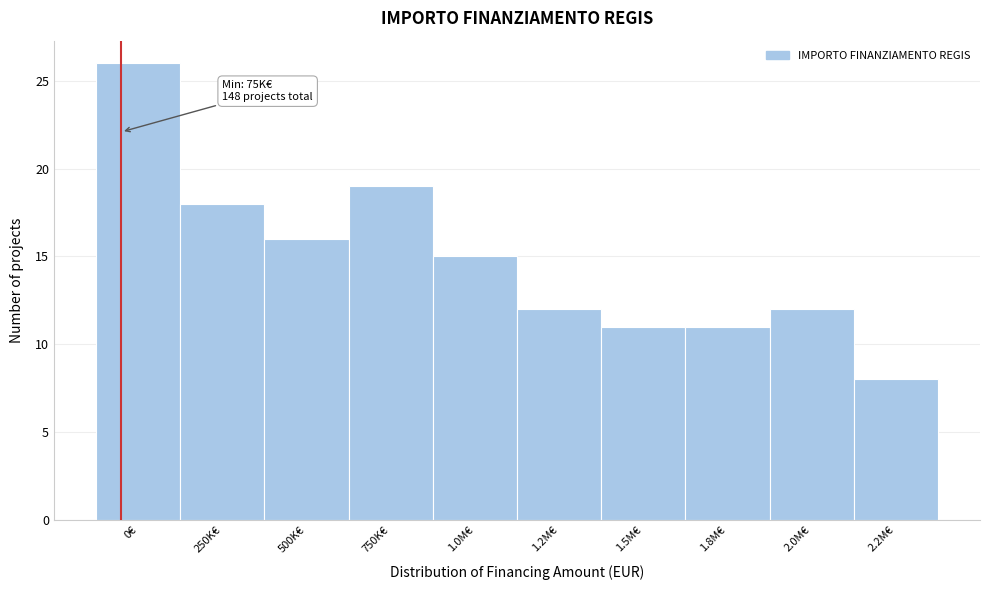

Reading left to right, list all the values displayed in this chart.

0€=26	250K€=18	500K€=16	750K€=19	1.0M€=15	1.2M€=12	1.5M€=11	1.8M€=11	2.0M€=12	2.2M€=8